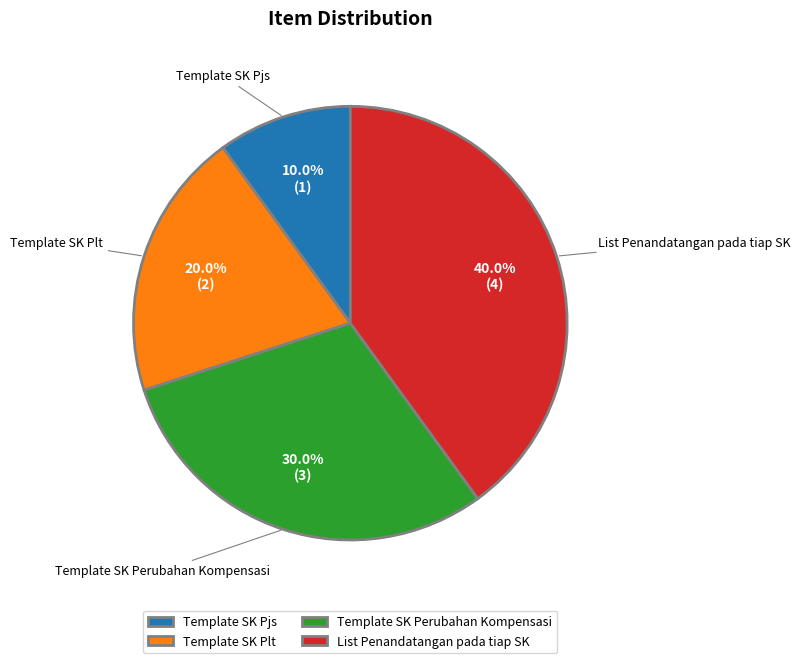

What is the smallest slice in the pie chart?

Template SK Pjs